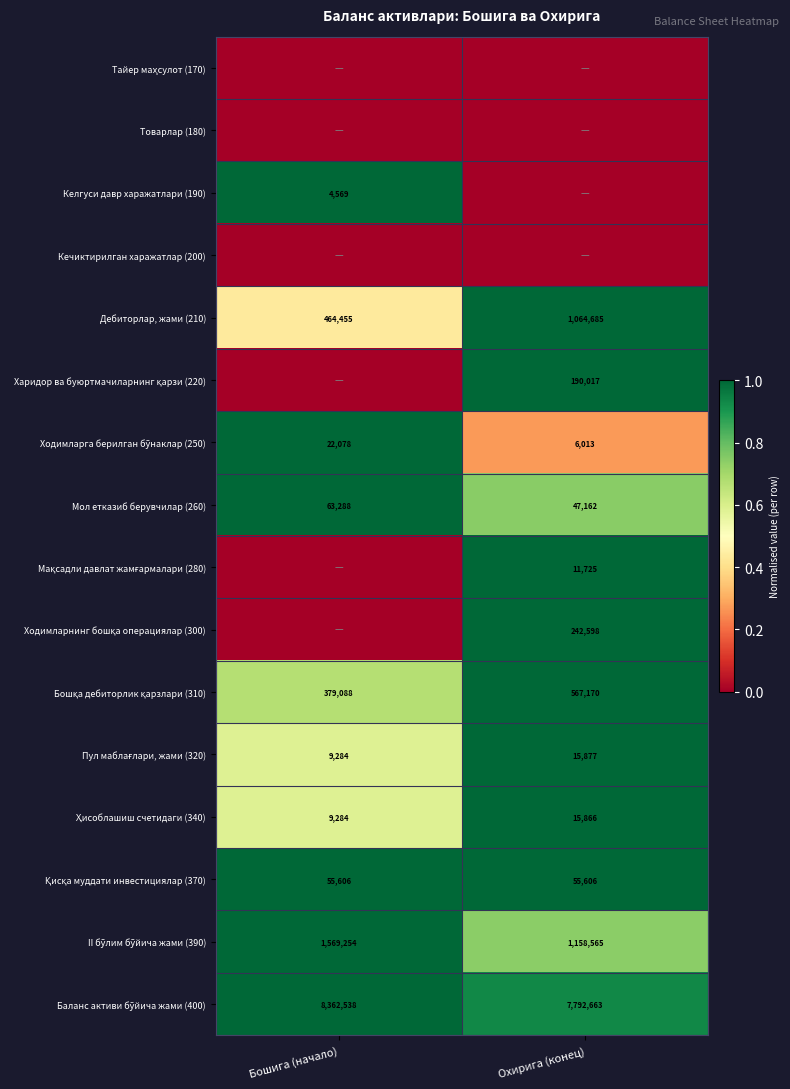

At how many categories does at least one series exceed 0?

2